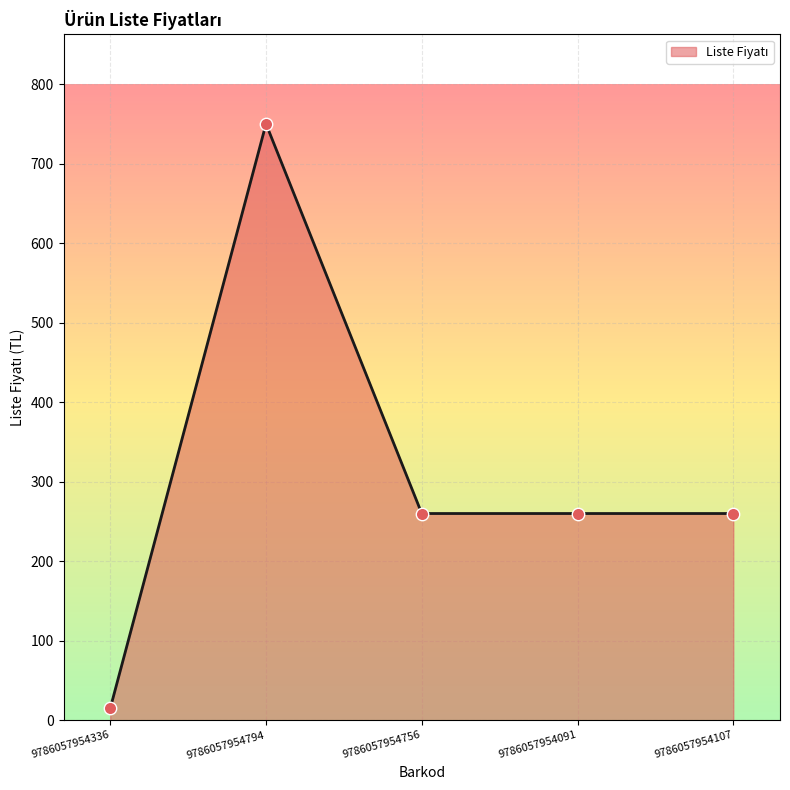

Approximately how many times larger is the value at 9786057954336 compared to 9786057954107?

0.1